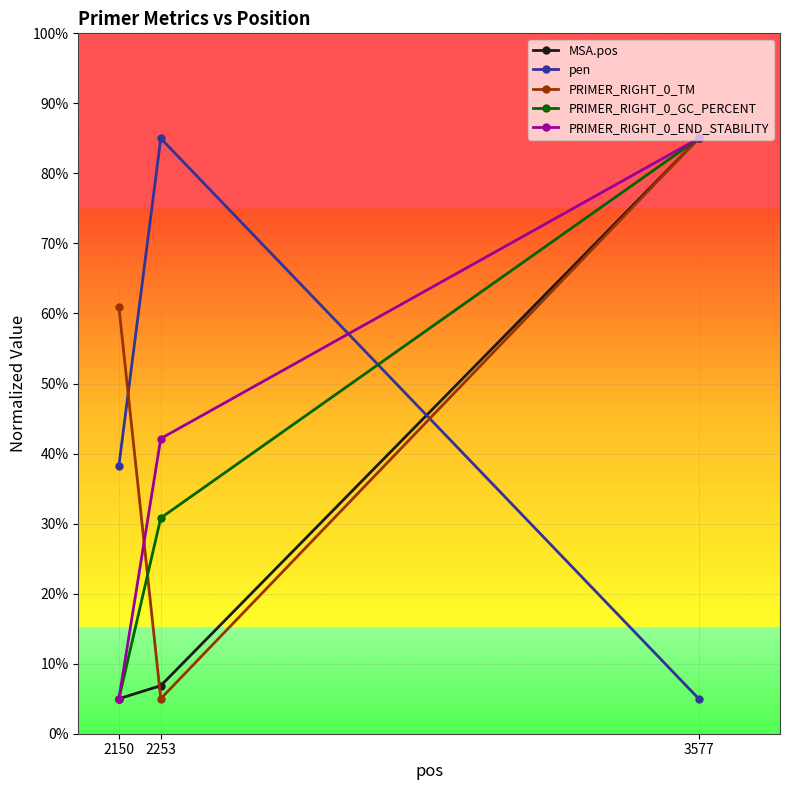

What is the greatest value displayed?

85.0